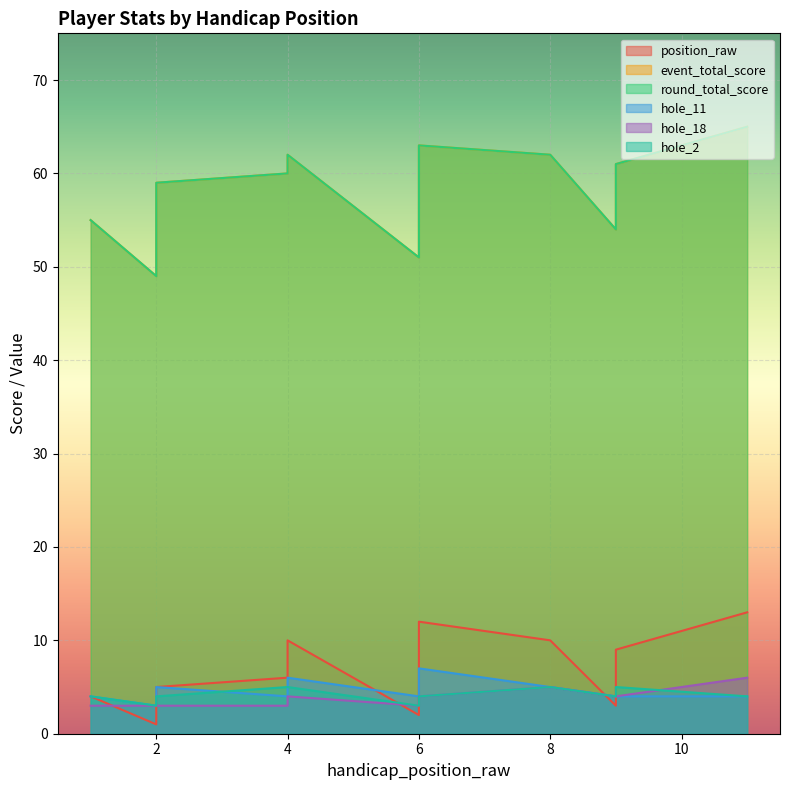

How many interior local peaks does the round_total_score series have?

2